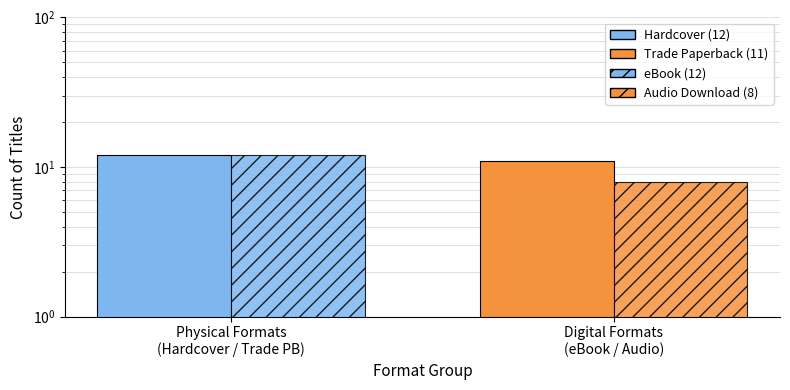

What is the difference between the read count values at Physical Formats
(Hardcover / Trade PB) and Digital Formats
(eBook / Audio)?

1